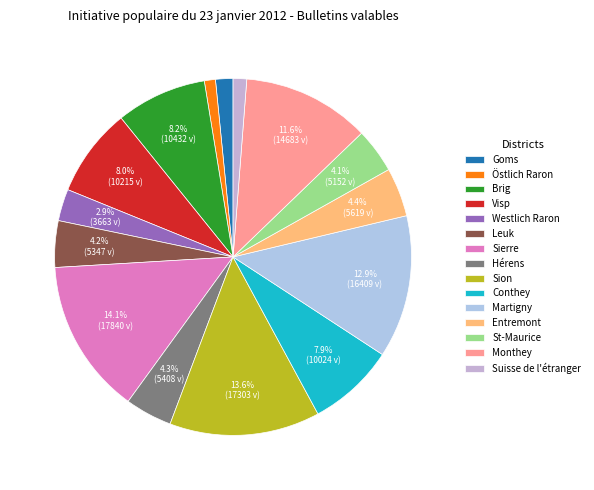

Is there a majority slice in this chart?

No